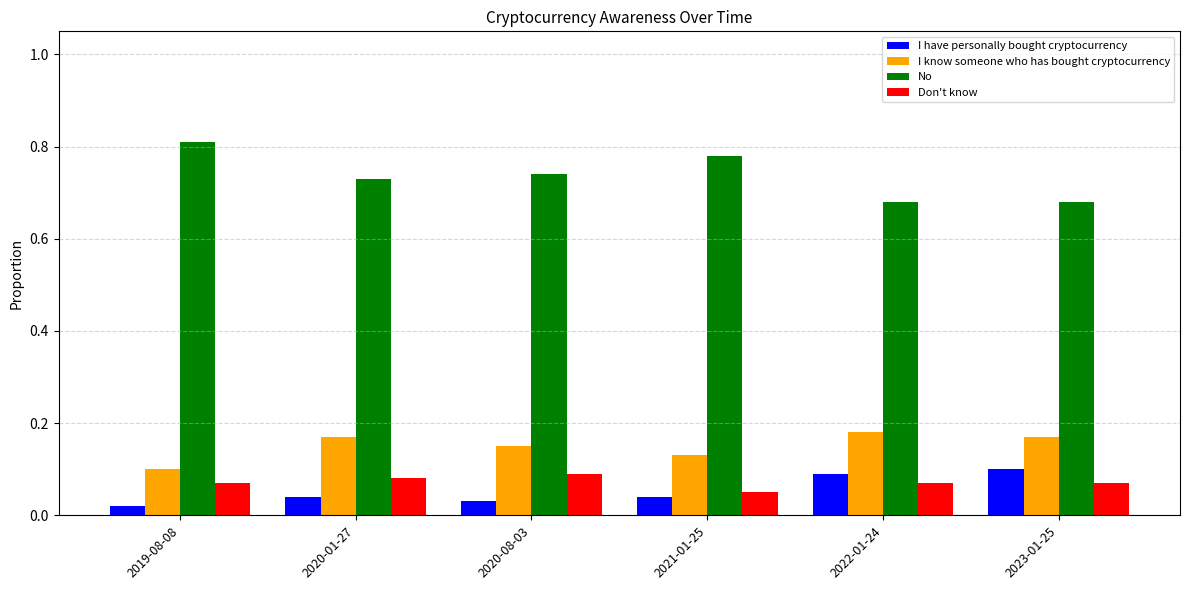

What position from the right is 2021-01-25?

3